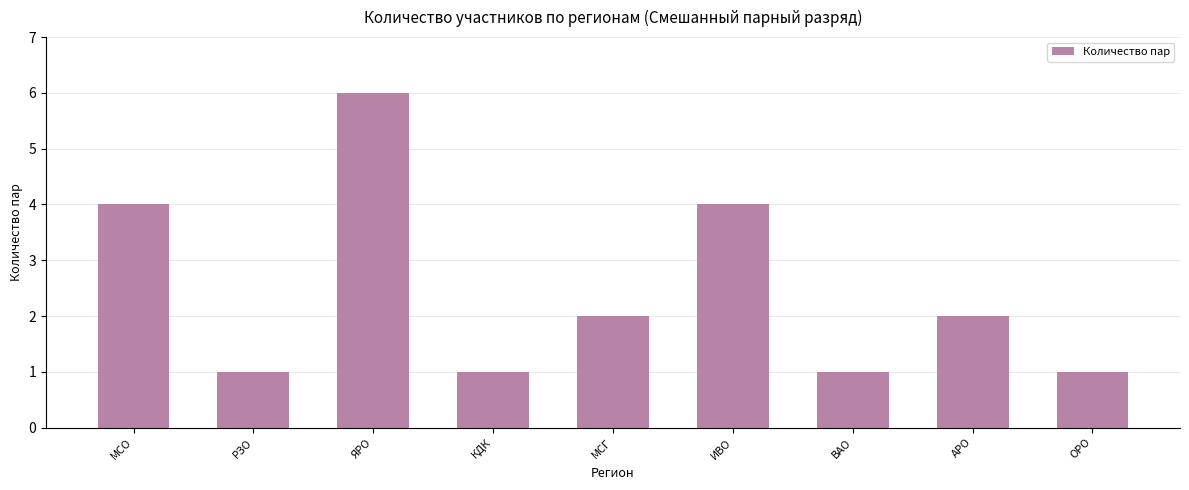

How many data points does each series have?

9